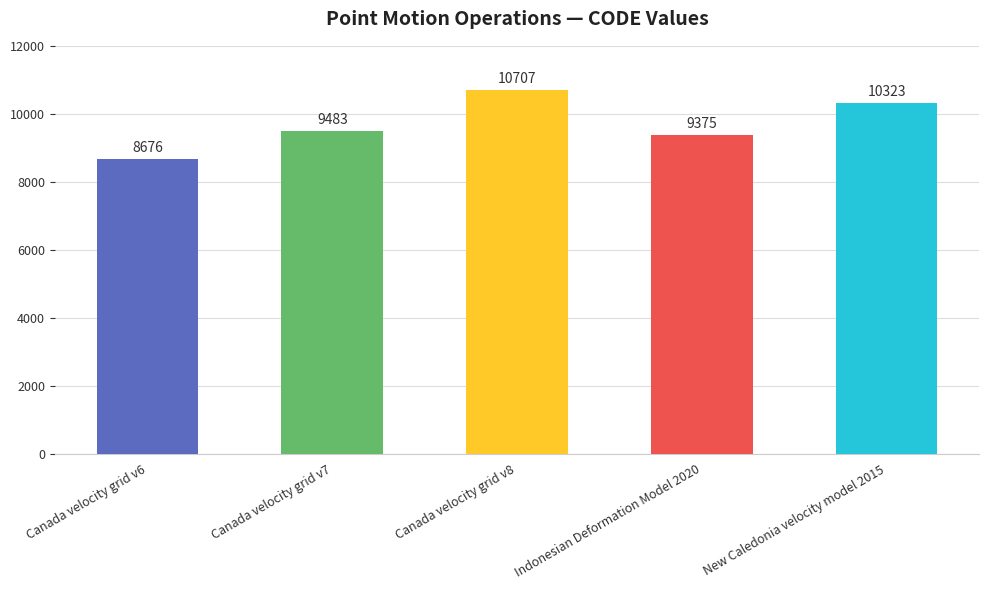

The value at Canada velocity grid v6 is 8676. True or false?

True